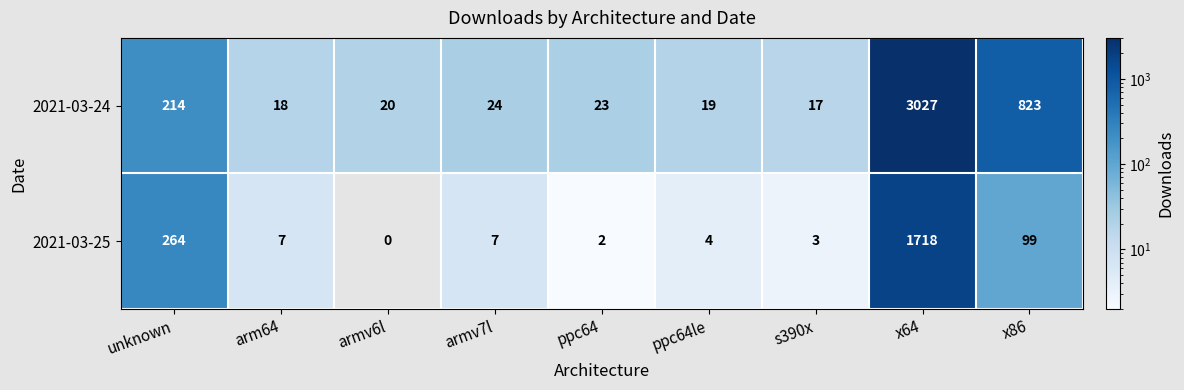

Rank the series by their average value, from highest to lowest.

2021-03-24, 2021-03-25